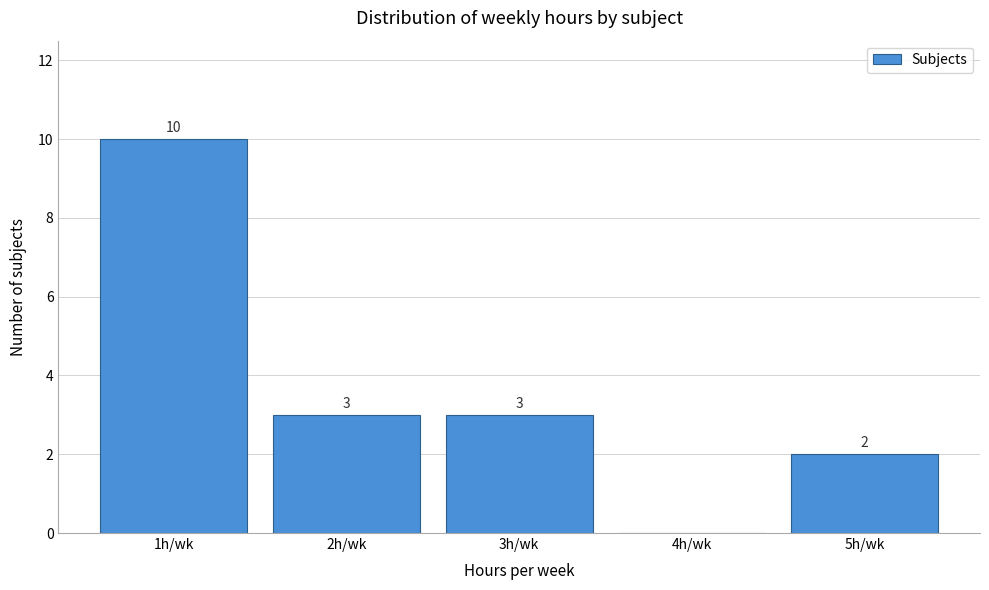

Over which range of the x-axis is the bar tallest?

0.5 to 1.5